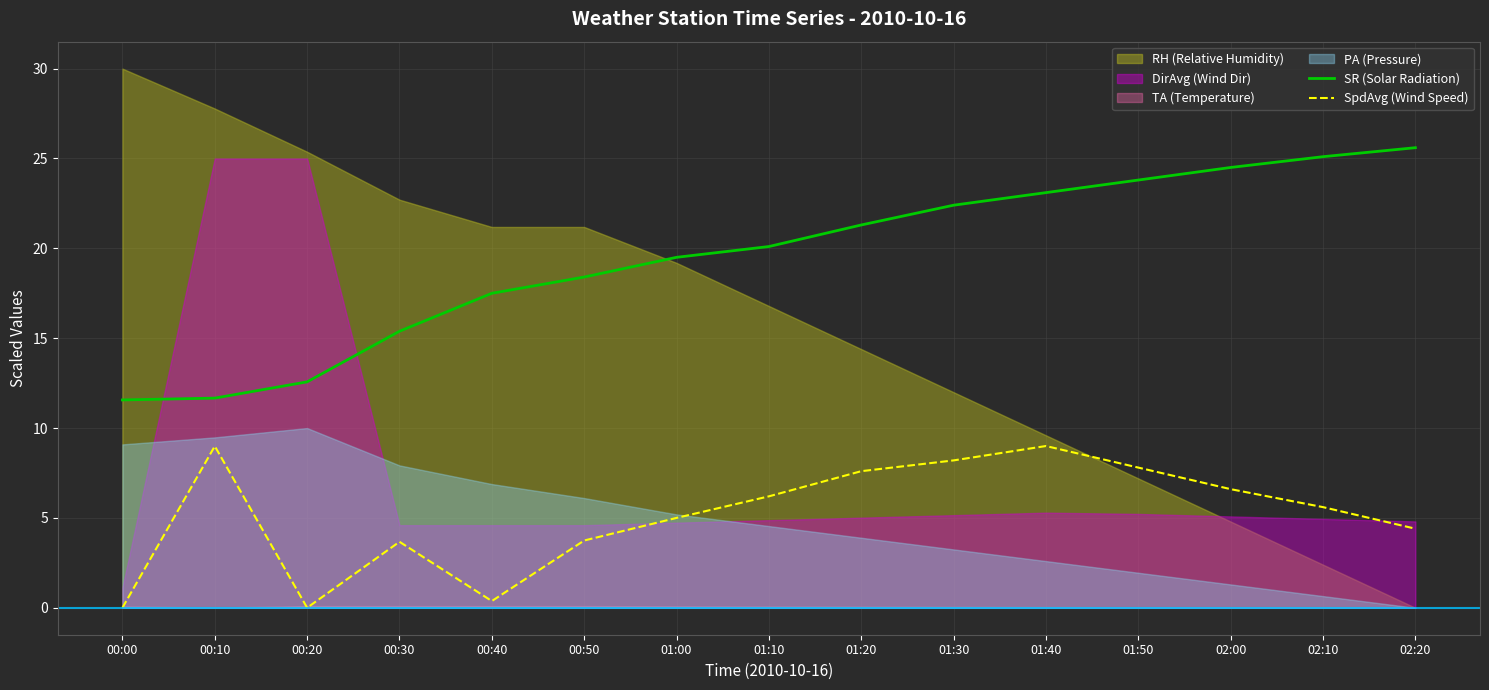

How many values in SpdAvg (Wind Speed) are above zero?

13